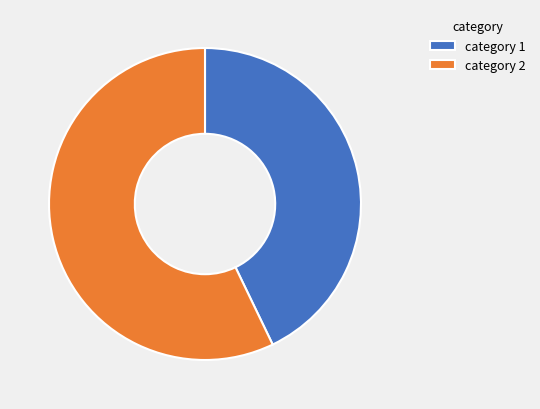

Count the number of slices in the pie.

2